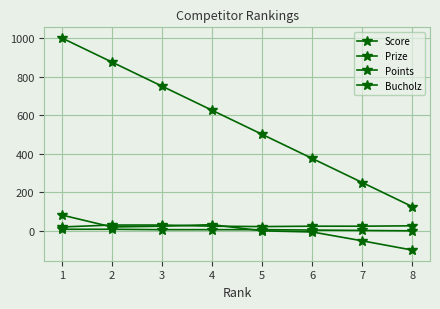

What is the highest value of the Prize series?

1000